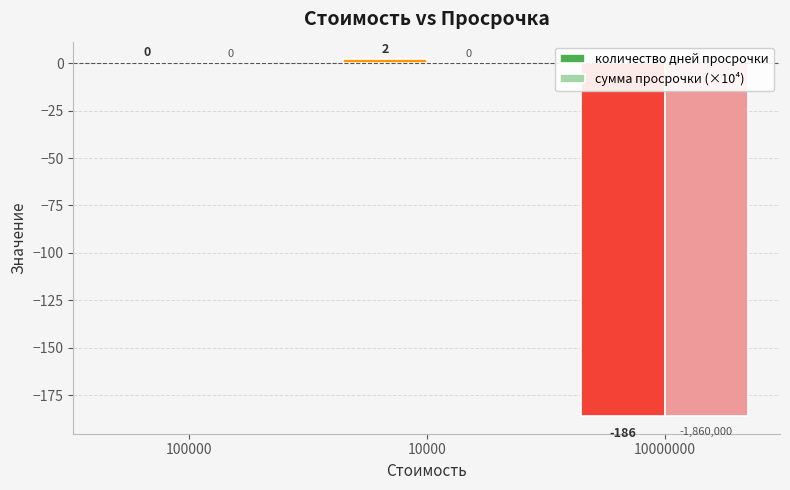

Which label corresponds to the largest value in the chart?

10000